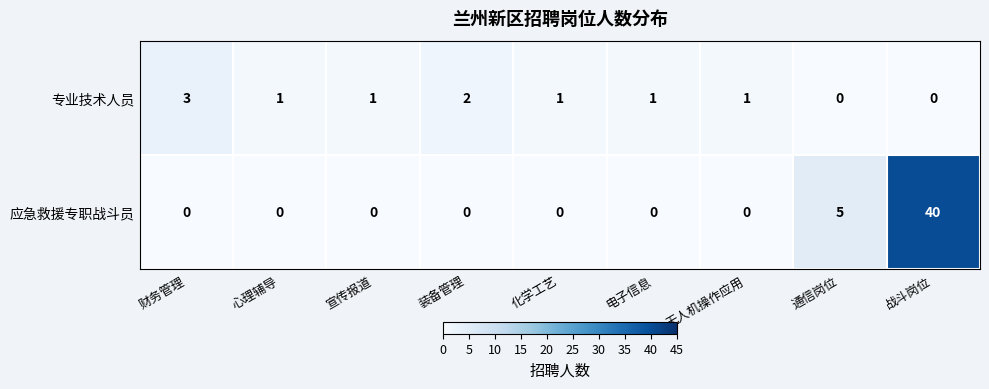

Is the value of 应急救援专职战斗员 at 通信岗位 greater than the value of 专业技术人员 at 宣传报道?

Yes